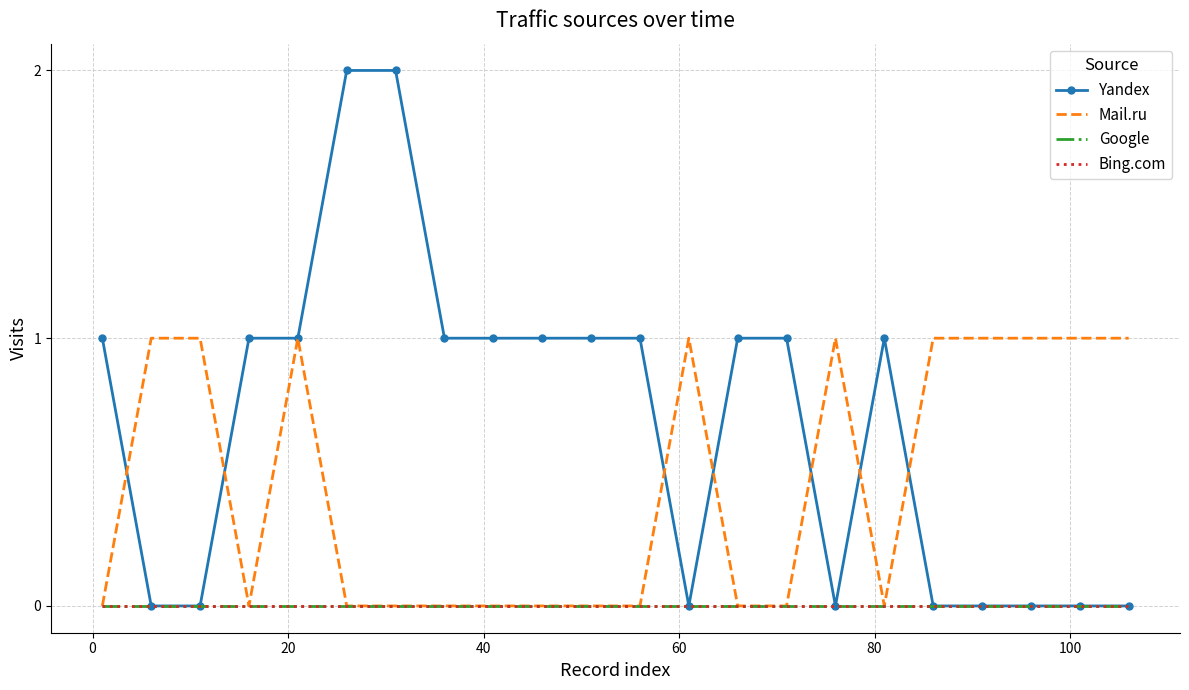

Reading left to right, list all the values displayed in this chart.

Yandex: 1	0	0	1	1	2	2	1	1	1	1	1	0	1	1	0	1	0	0	0	0	0
Mail.ru: 0	1	1	0	1	0	0	0	0	0	0	0	1	0	0	1	0	1	1	1	1	1
Google: 0	0	0	0	0	0	0	0	0	0	0	0	0	0	0	0	0	0	0	0	0	0
Bing.com: 0	0	0	0	0	0	0	0	0	0	0	0	0	0	0	0	0	0	0	0	0	0